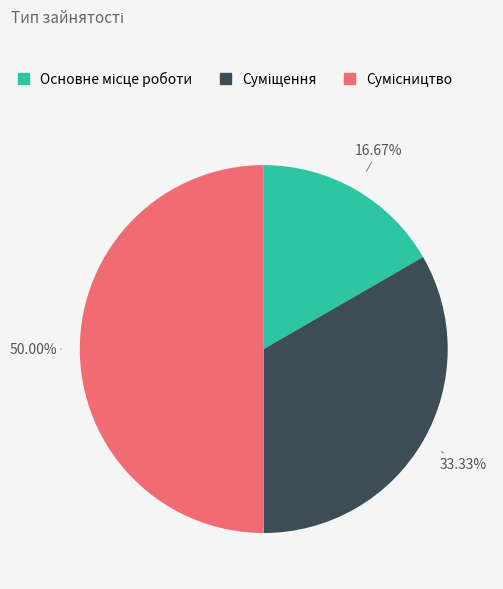

How many slices are in this pie chart?

3